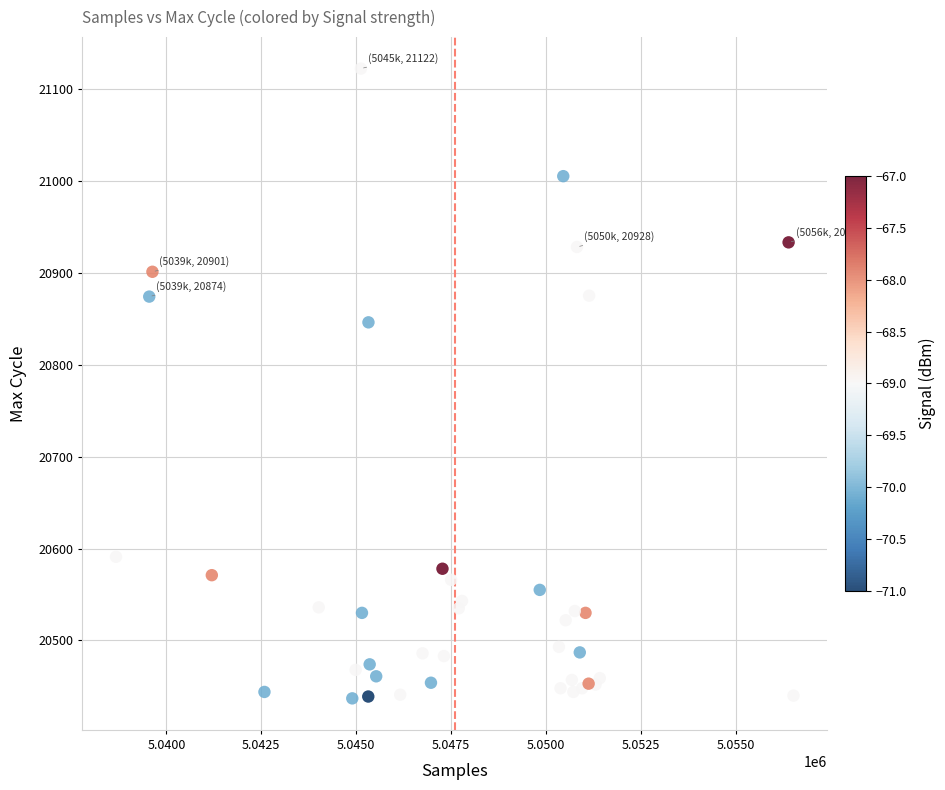

What Y value in the scatter plot is closest to 20779?

20846